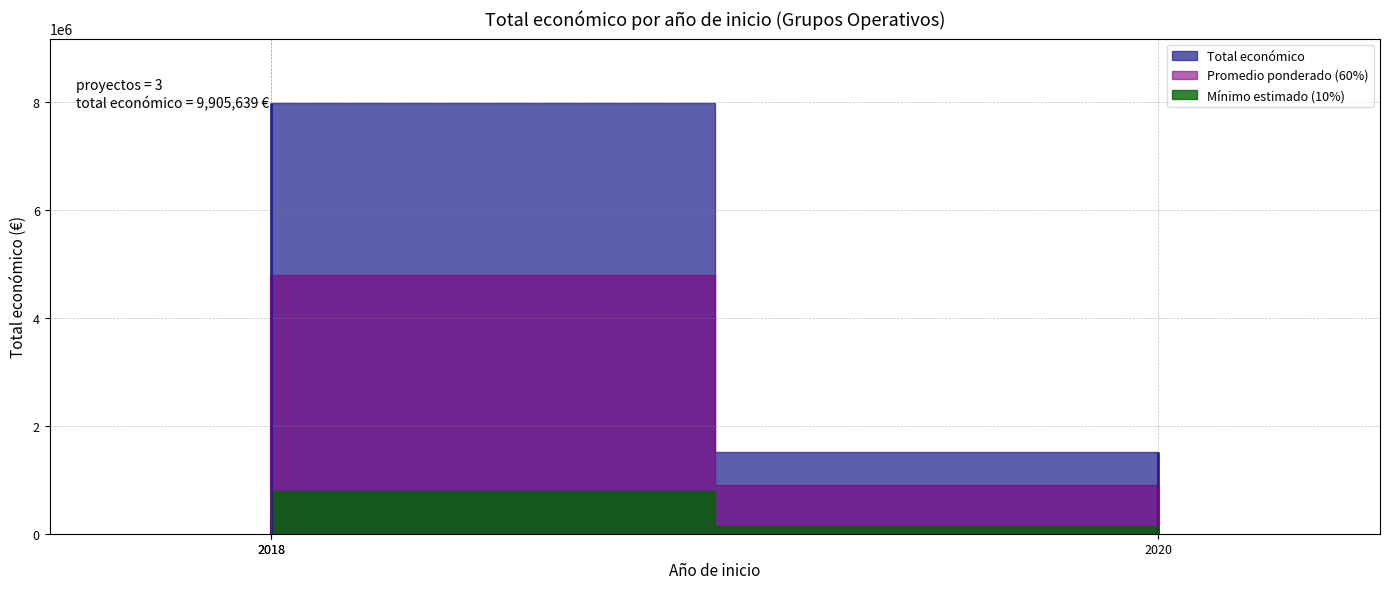

What is the ratio of the value at 2018 (CONTROLSAN) to the value at 2020 (Elikadura)?

5.3